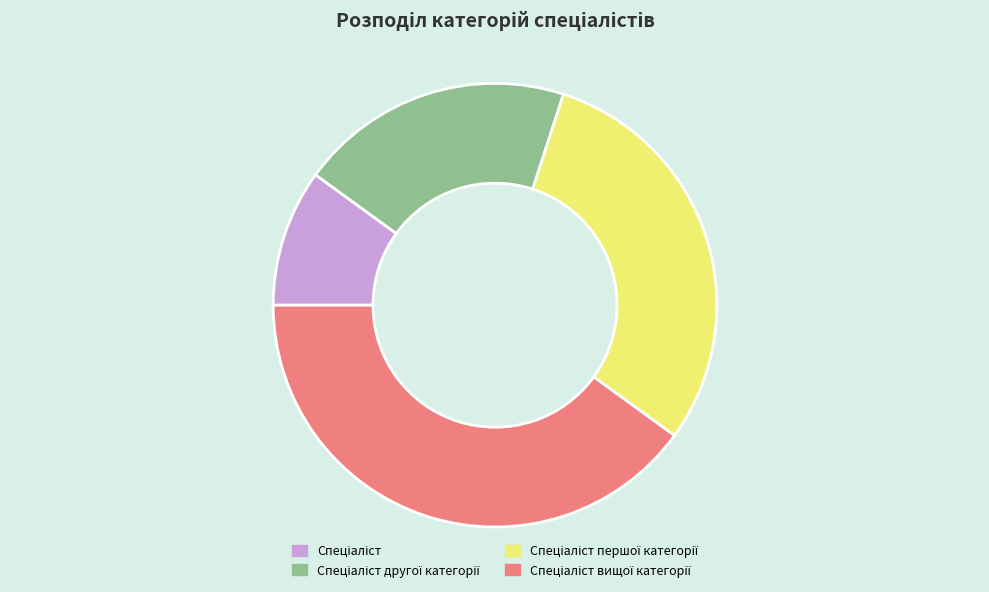

Is there any slice that represents more than half of the pie?

No